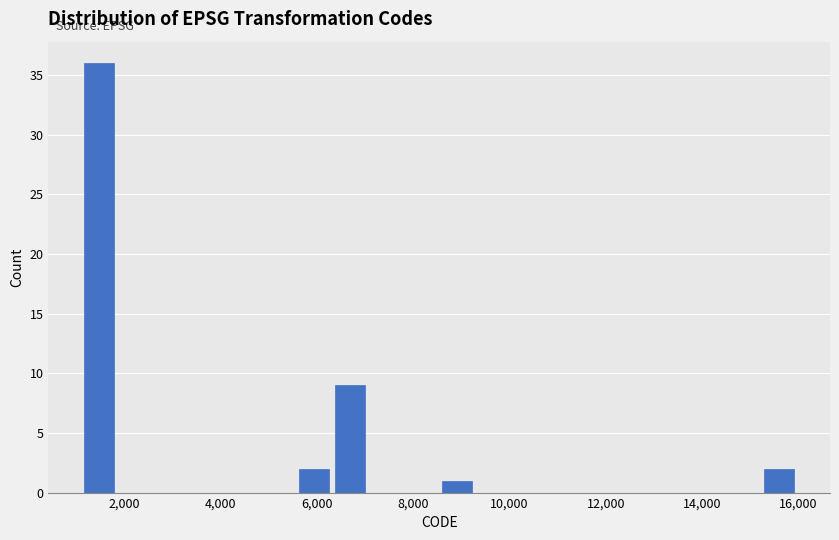

Around what value on the x-axis is the tallest bar? Give the approximate position of its centre, as read against the axis.

1400